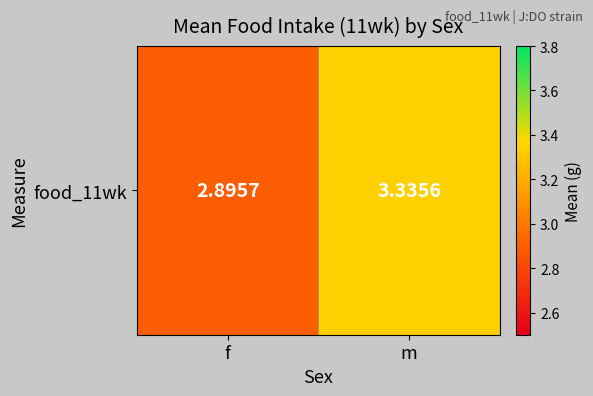

Rank the categories by value from highest to lowest.

m, f